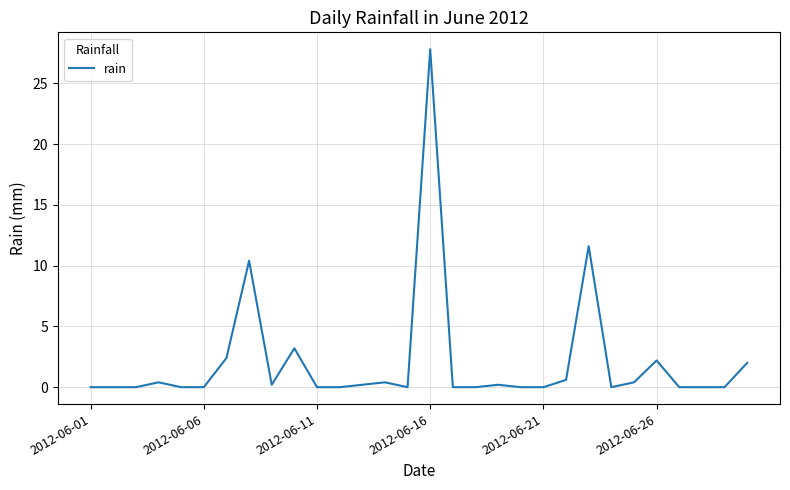

What is the maximum value shown in the chart?

27.8